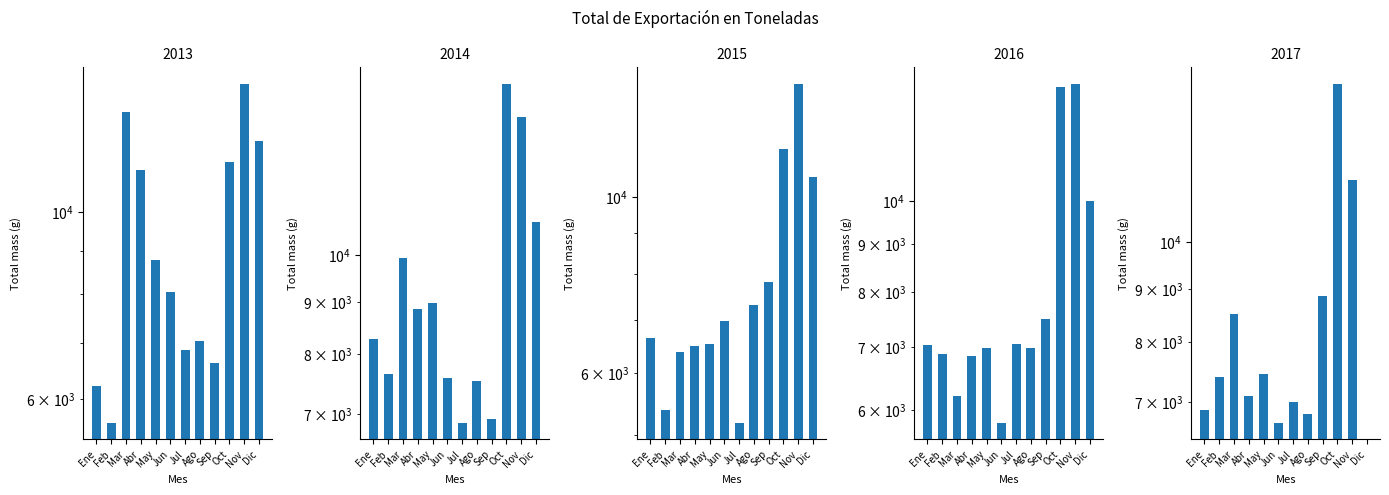

What are all the series names shown in the legend?

2013, 2014, 2015, 2016, 2017